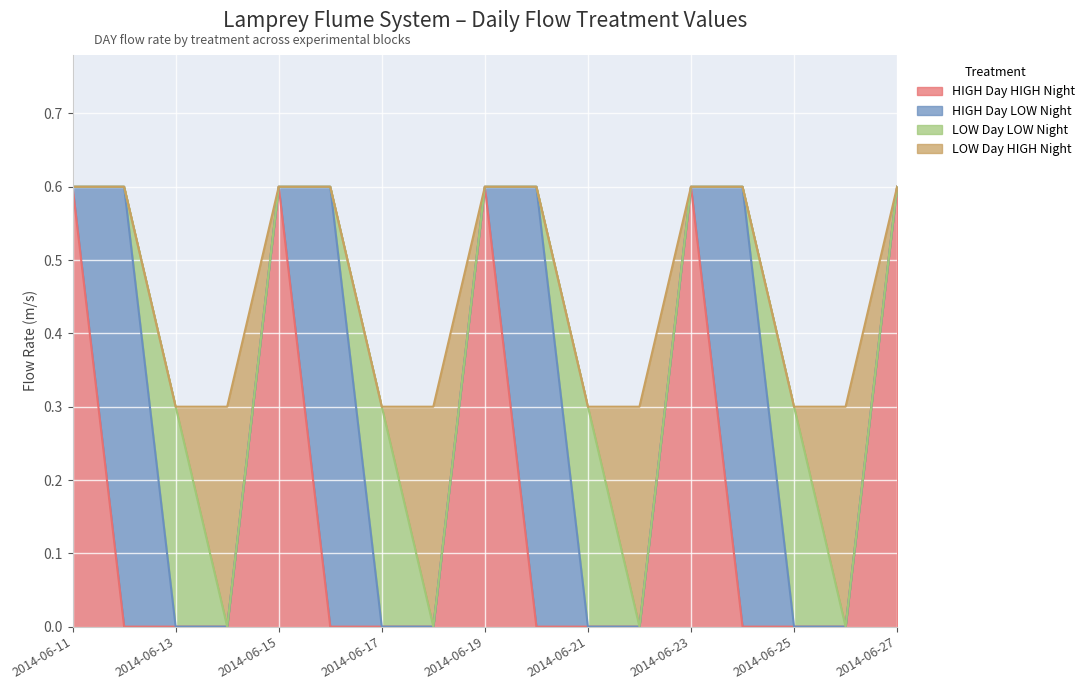

At how many categories does at least one series exceed 0?

17